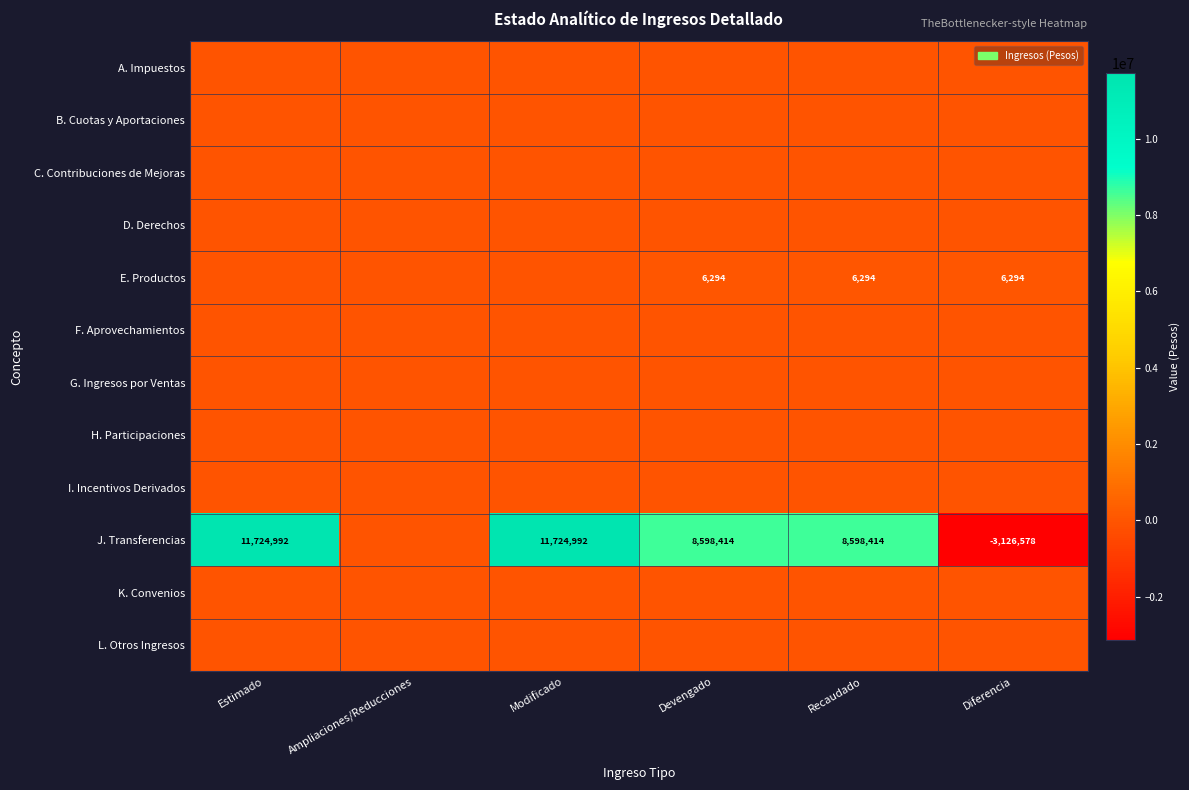

What is the total value across all series at Diferencia?

-3120283.7